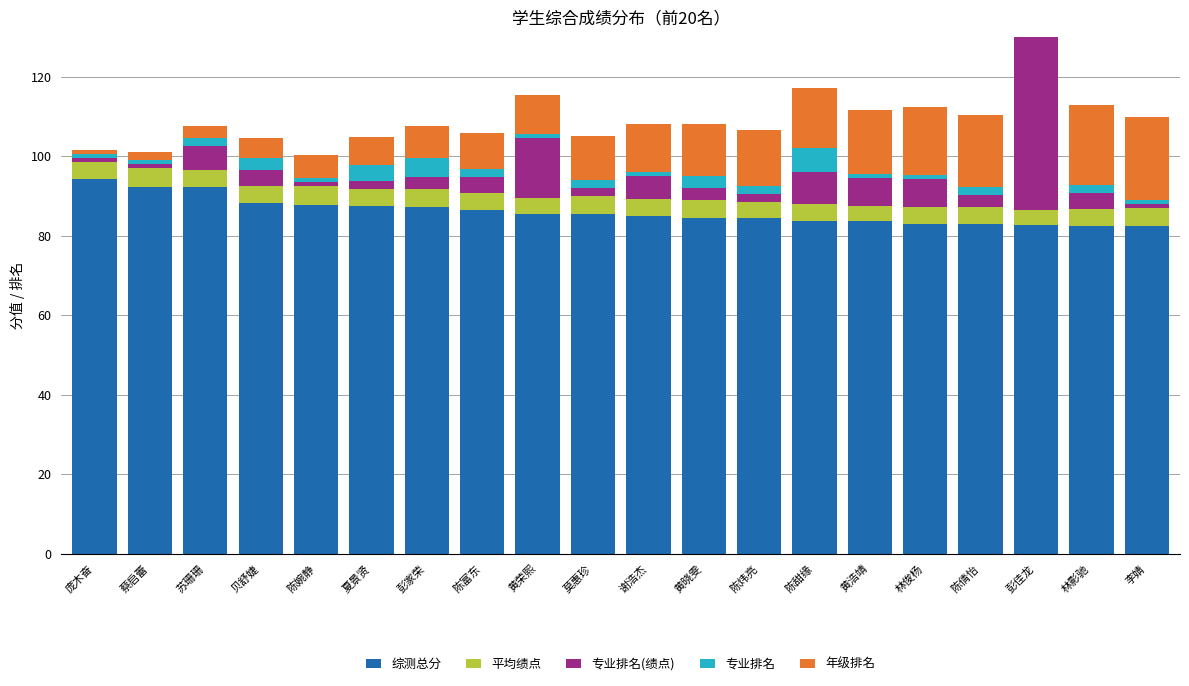

At which label does 平均绩点 reach its peak?

蔡启蕾